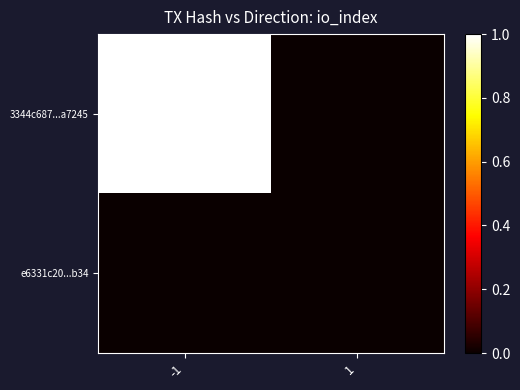

List the series in order of their overall mean, lowest first.

e6331c20...b34, 3344c687...a7245